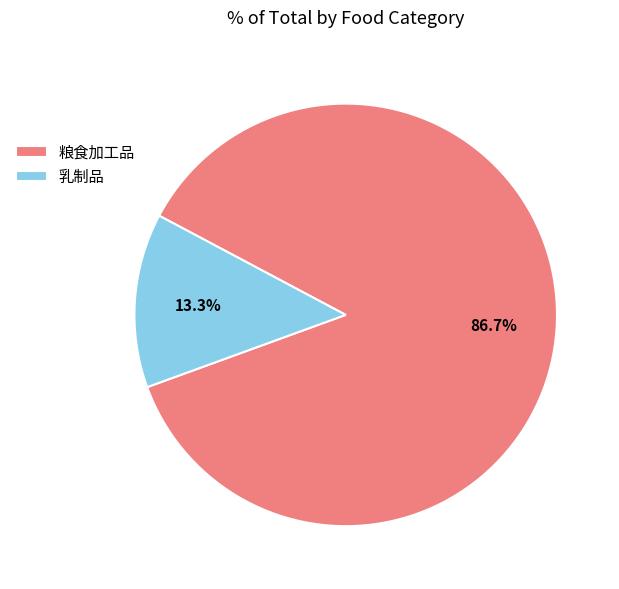

What percentage do 粮食加工品 and 乳制品 together represent?

100.0%